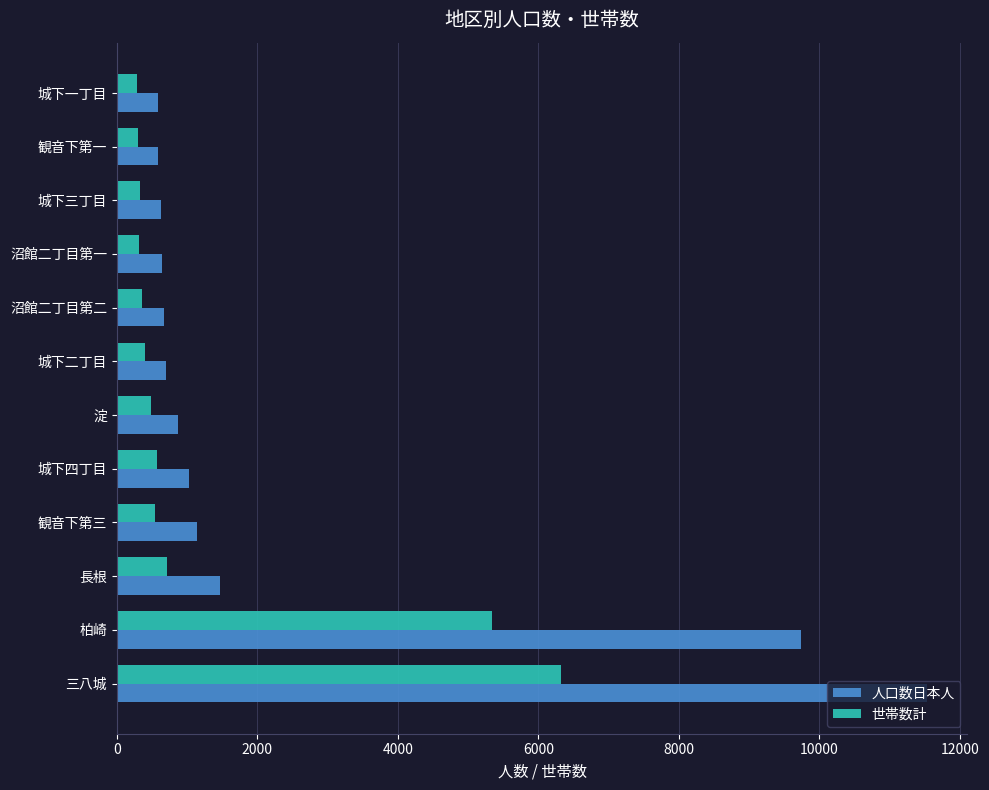

Is it true that 世帯数計 equals 407 at 城下二丁目?

True